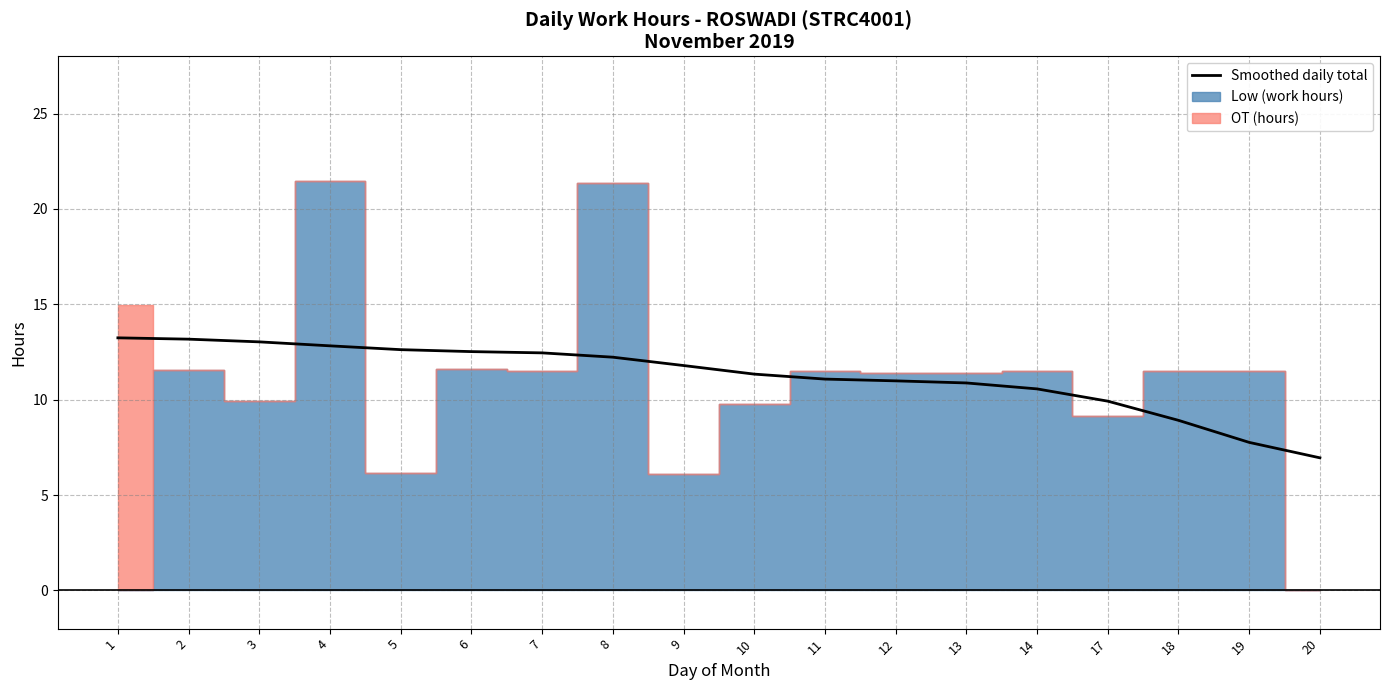

What is the sum of the values at 3 and 20?

20.0